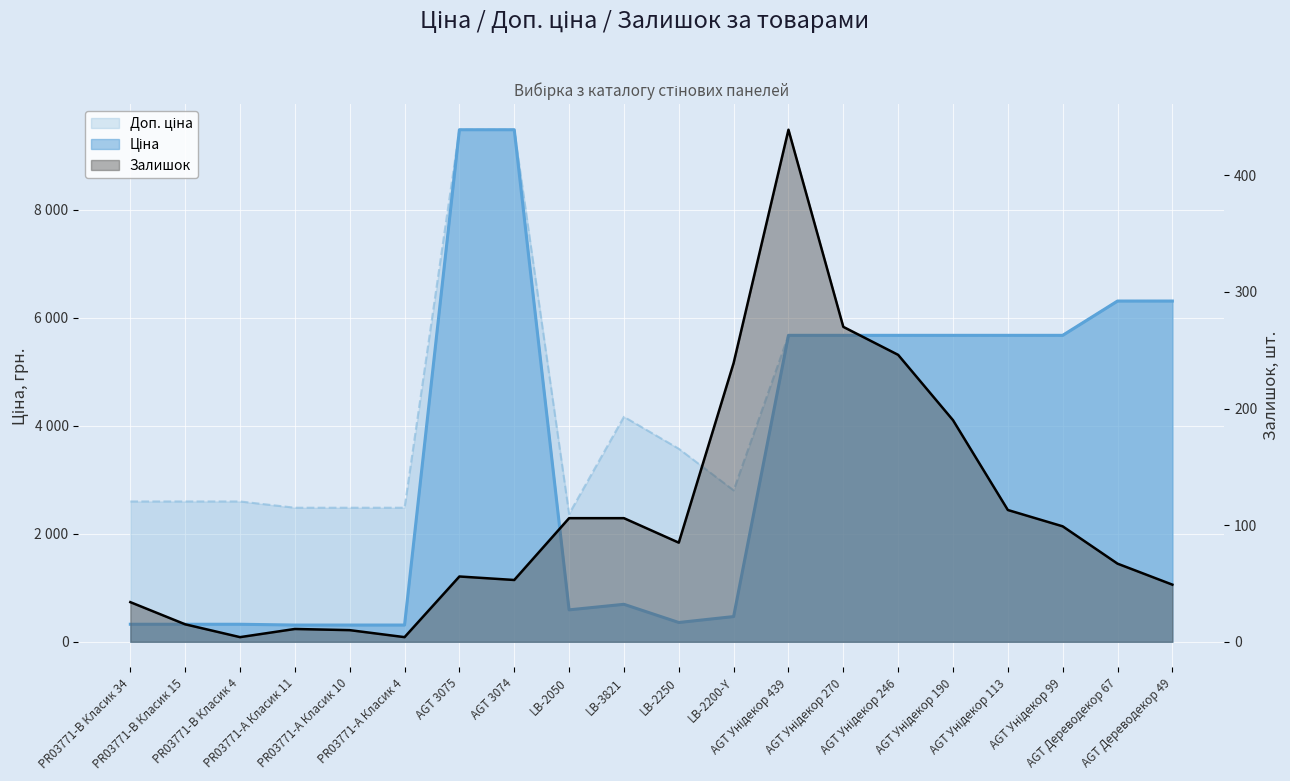

Which label corresponds to the smallest value in the chart?

PR03771-B Класик 4